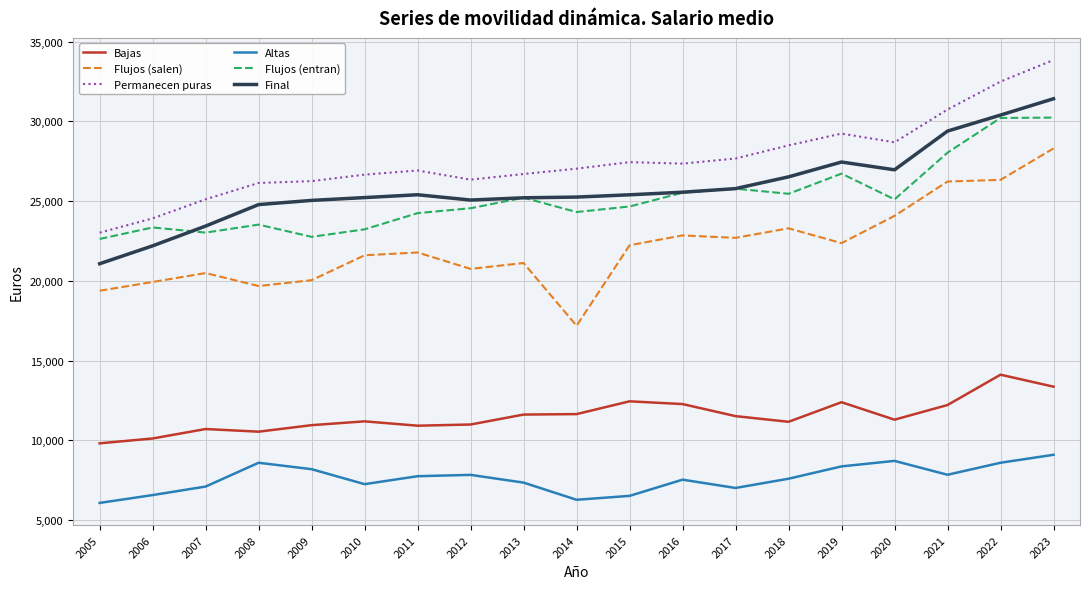

Which series changed the most between 2005 and 2011?

Final